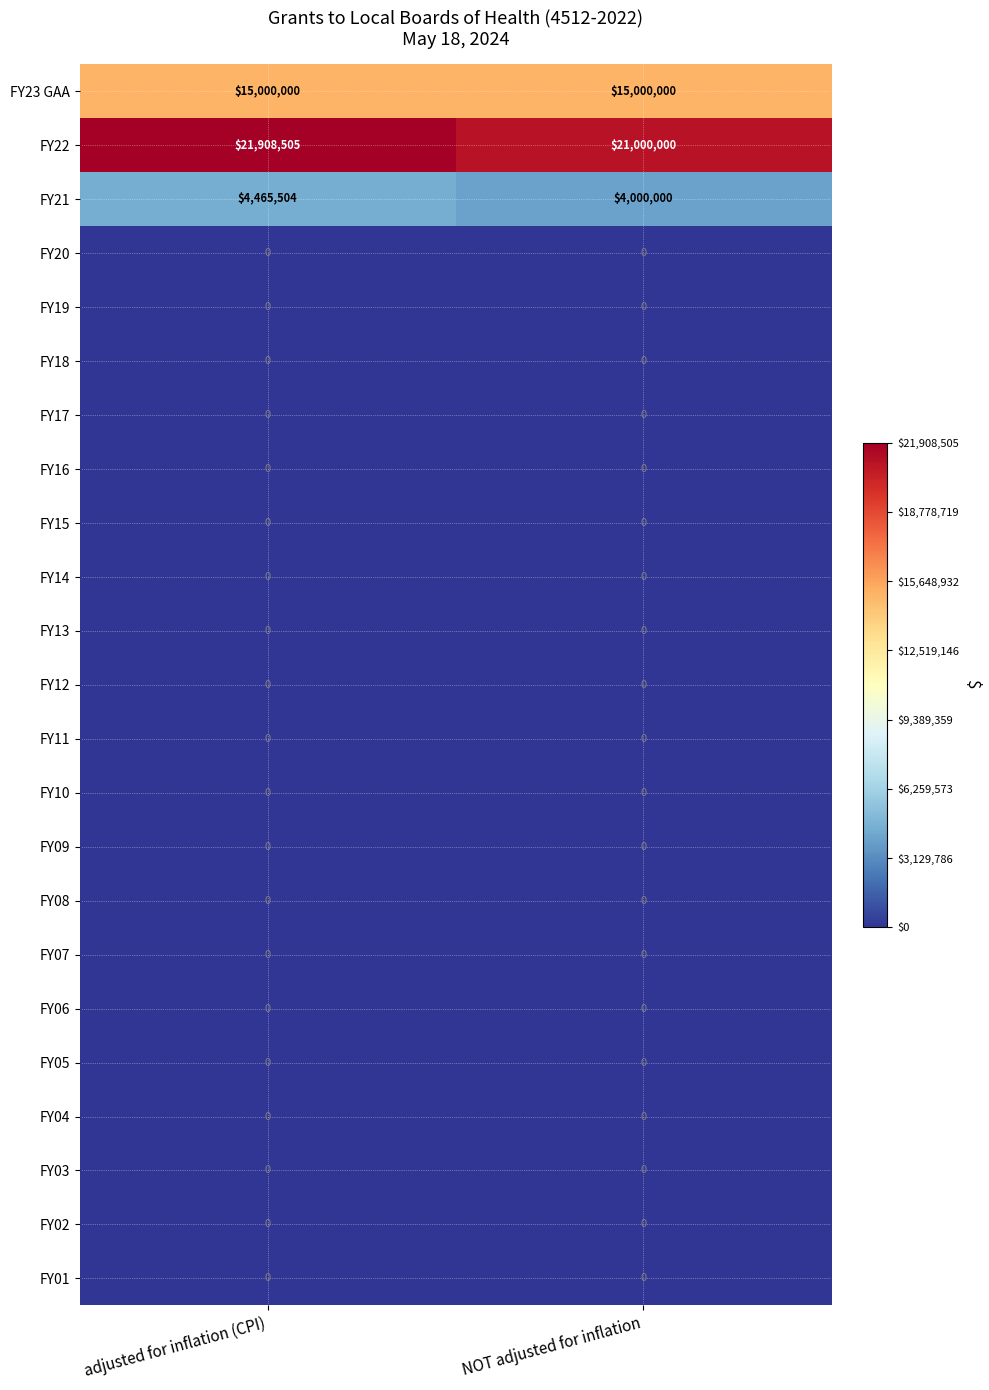

Read the FY23 GAA value at adjusted for inflation (CPI).

15000000